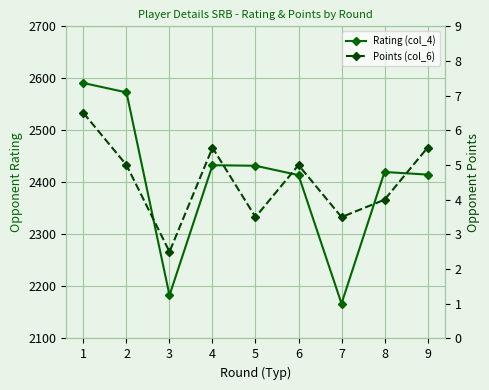

What is the maximum value for Points (col_6)?

6.5